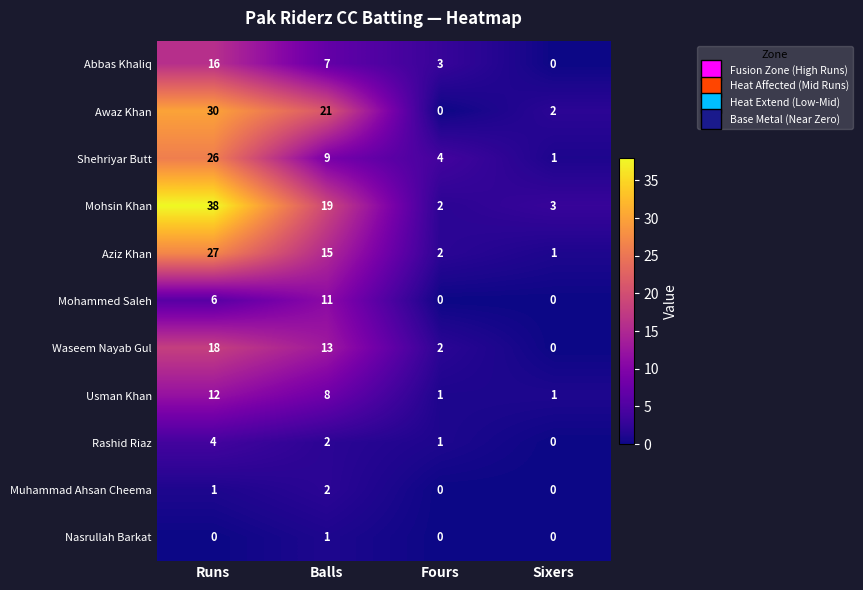

Which series has the largest total across all categories?

Mohsin Khan